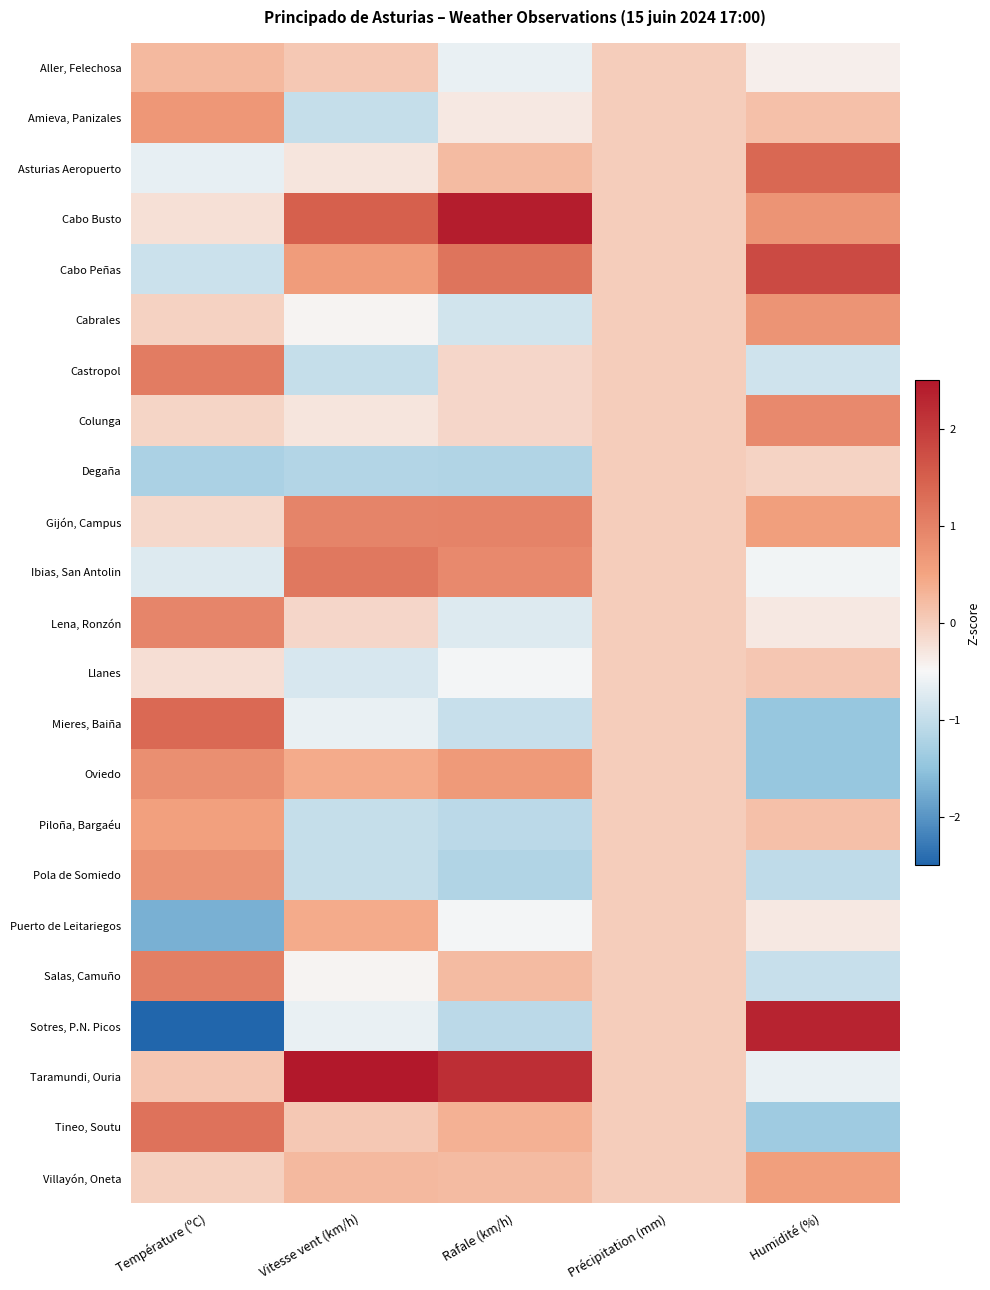

Rank the series at Humidité (%) from lowest to highest value.

Mieres, Baiña, Oviedo, Tineo, Soutu, Pola de Somiedo, Salas, Camuño, Castropol, Taramundi, Ouria, Ibias, San Antolin, Aller, Felechosa, Lena, Ronzón, Puerto de Leitariegos, Degaña, Llanes, Amieva, Panizales, Piloña, Bargaéu, Gijón, Campus, Villayón, Oneta, Cabo Busto, Cabrales, Colunga, Asturias Aeropuerto, Cabo Peñas, Sotres, P.N. Picos